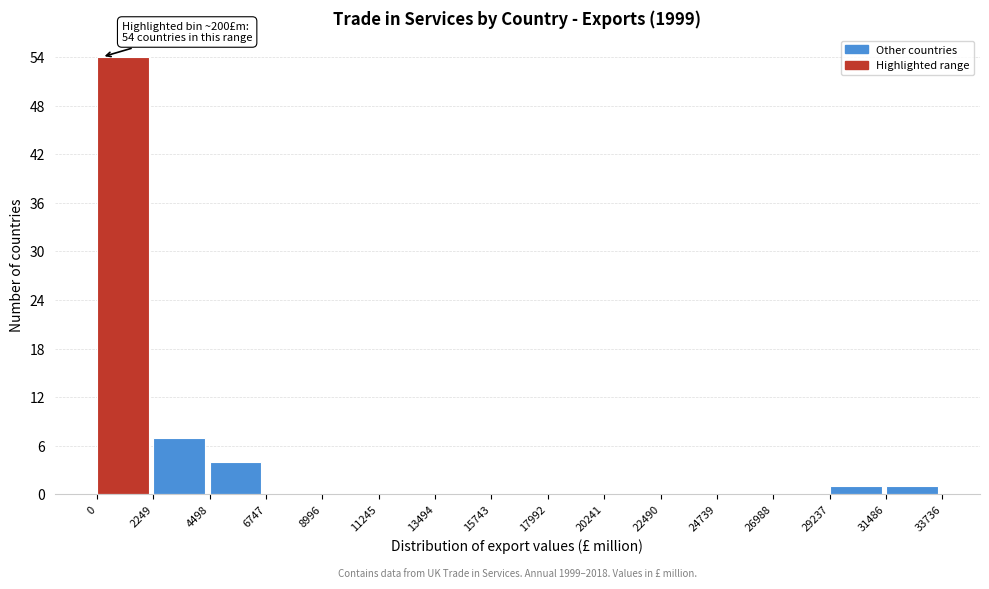

Over which range of the x-axis is the bar tallest?

0 to 2249